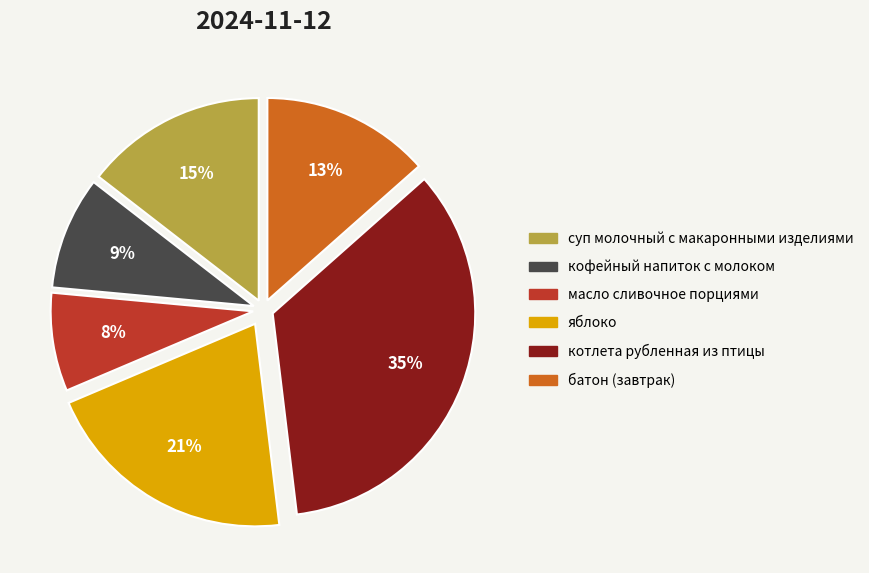

How many segments does this pie chart have?

6